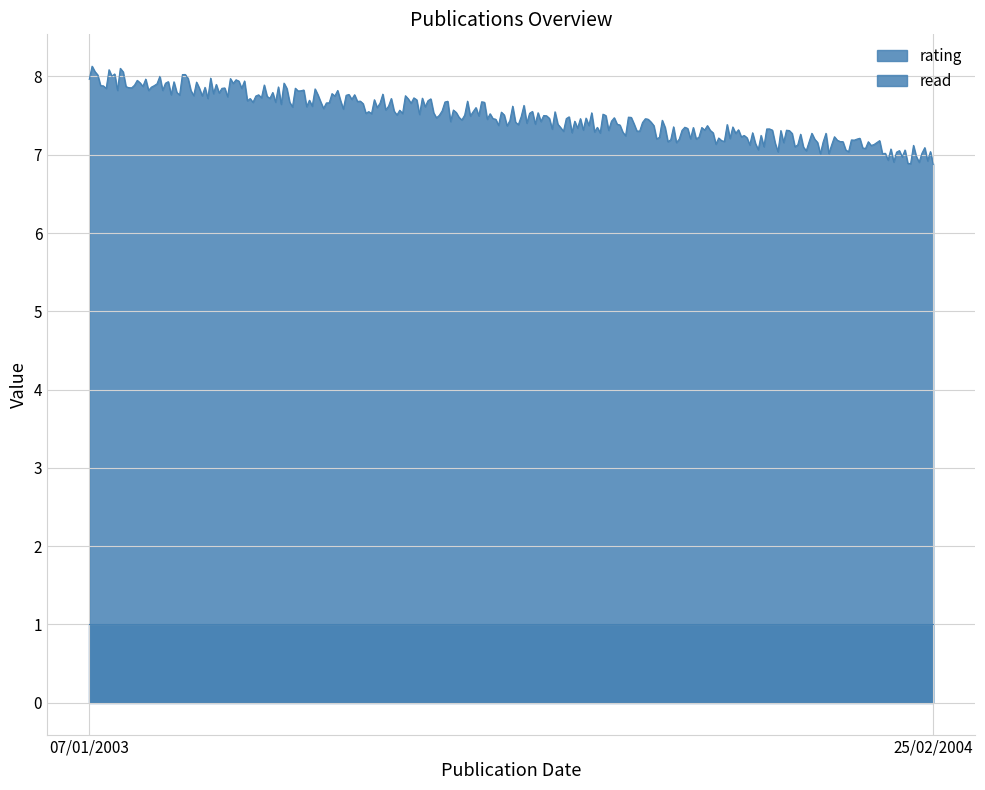

At how many categories does at least one series exceed 1?

300